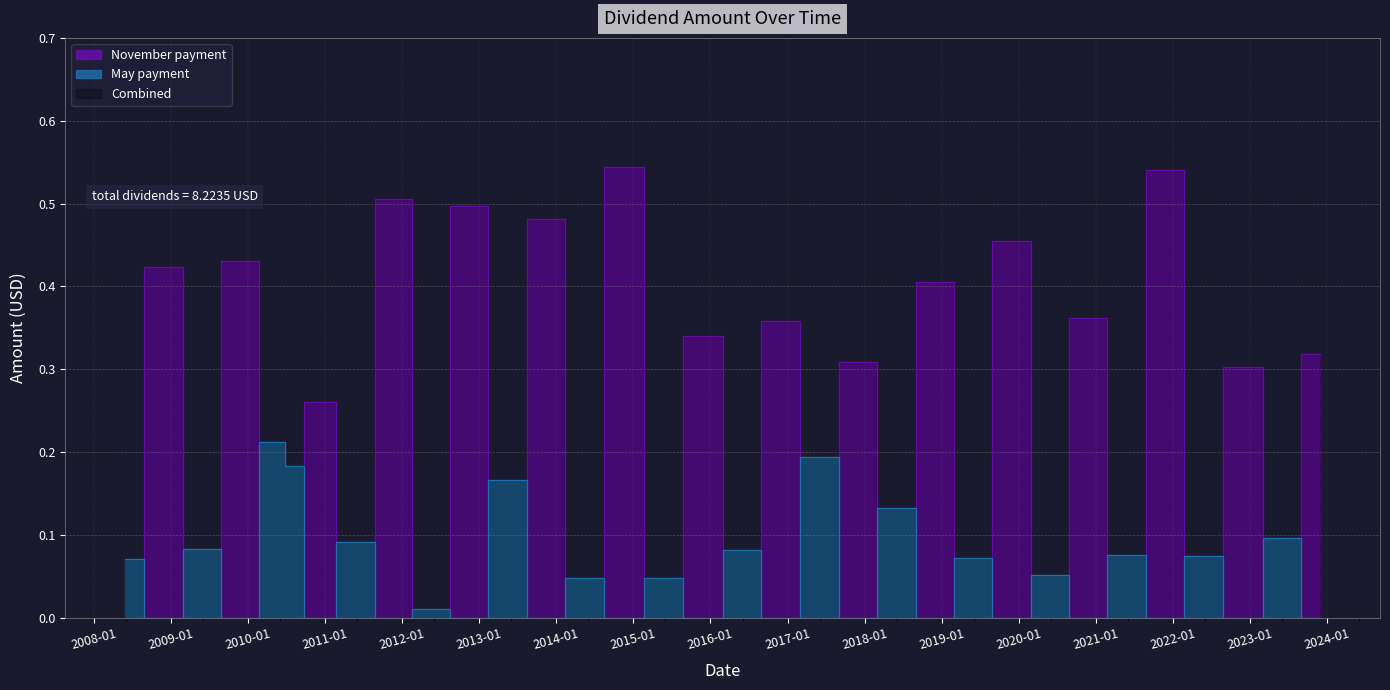

What is the sum of all values?

8.2